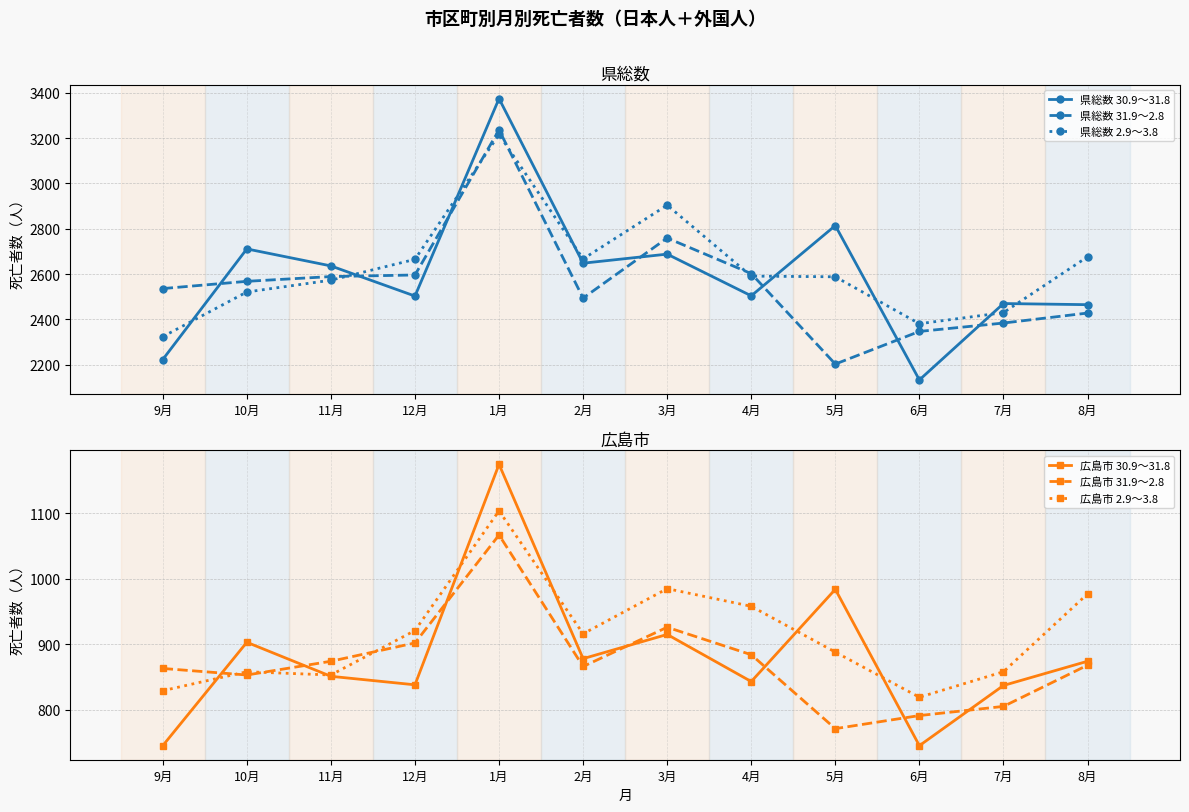

What are all the series names shown in the legend?

県総数 30.9～31.8, 県総数 31.9～2.8, 県総数 2.9～3.8, 広島市 30.9～31.8, 広島市 31.9～2.8, 広島市 2.9～3.8